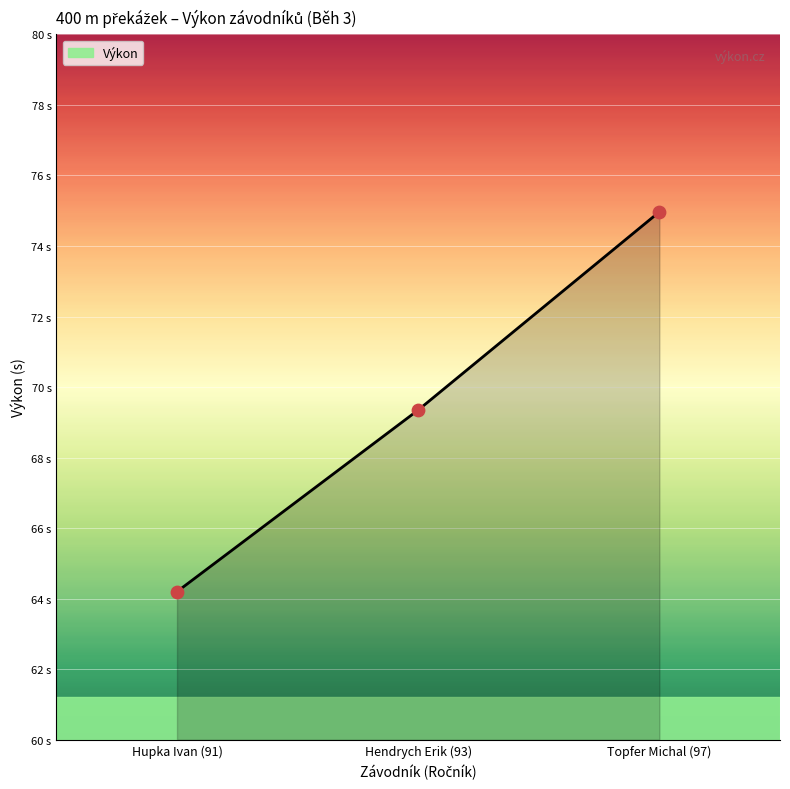

Approximately how many times larger is the value at Topfer Michal (97) compared to Hupka Ivan (91)?

1.2